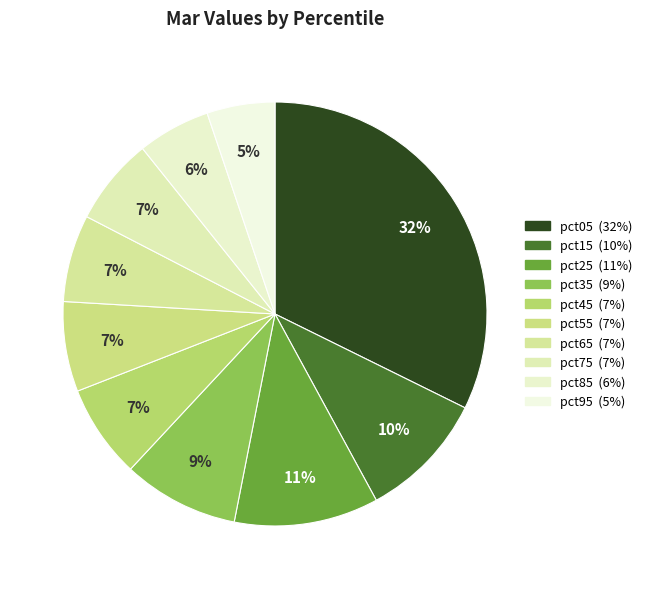

Is there a majority slice in this chart?

No